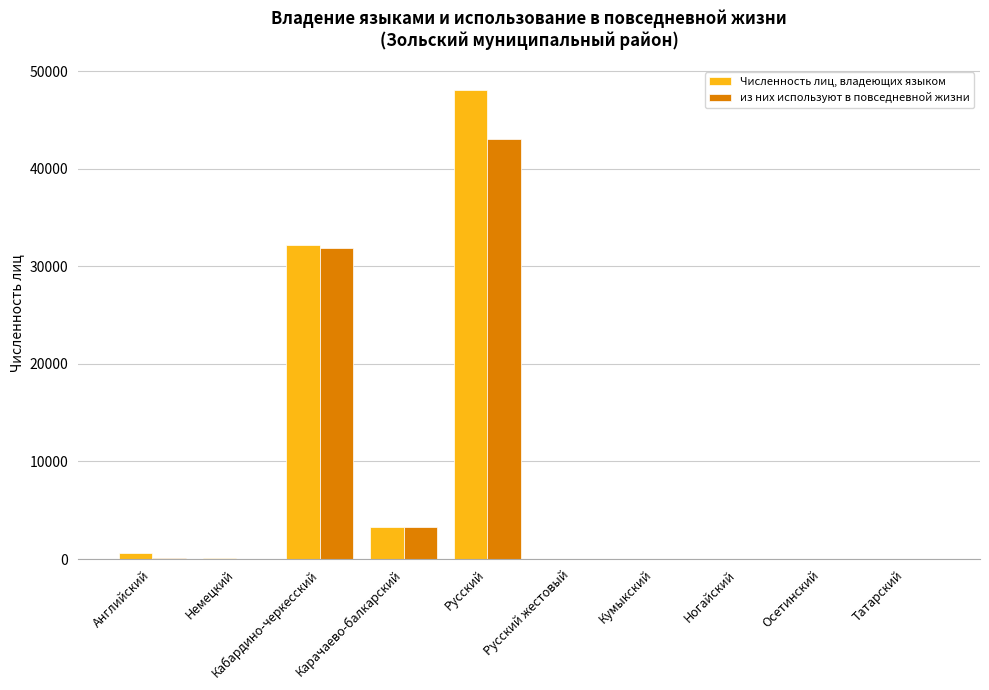

The value of Численность лиц, владеющих языком at Карачаево-балкарский is 1560. True or false?

False